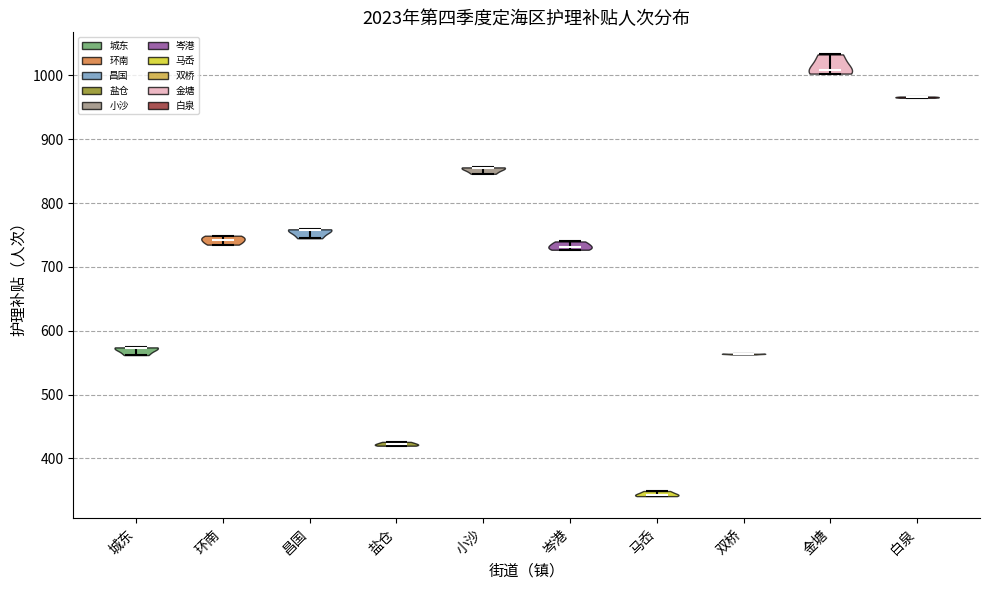

Which violin has the highest median line?

金塘